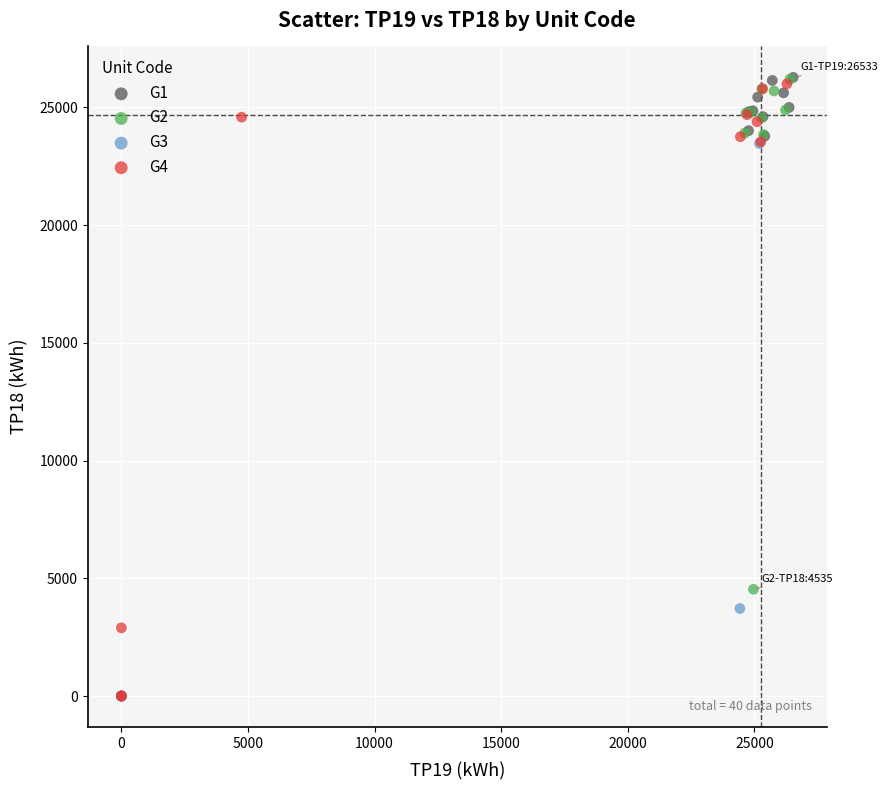

What are all the series names shown in the legend?

G1, G2, G3, G4